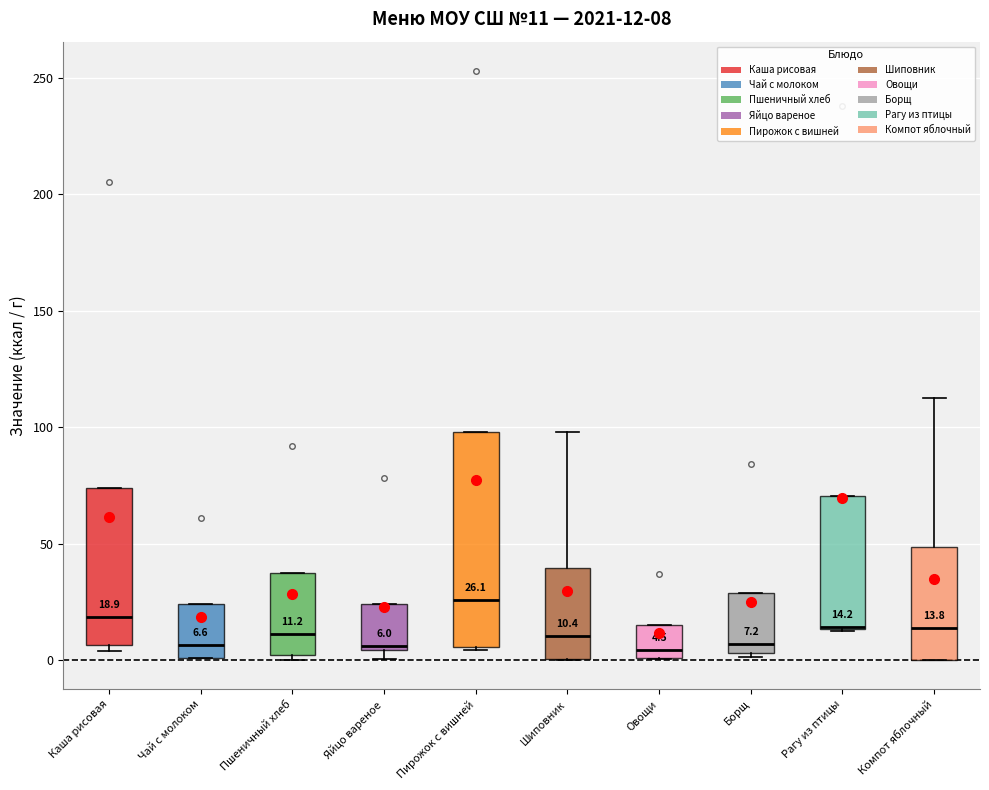

Comparing the boxes themselves (not the whiskers), which one is the tallest?

Пирожок с вишней